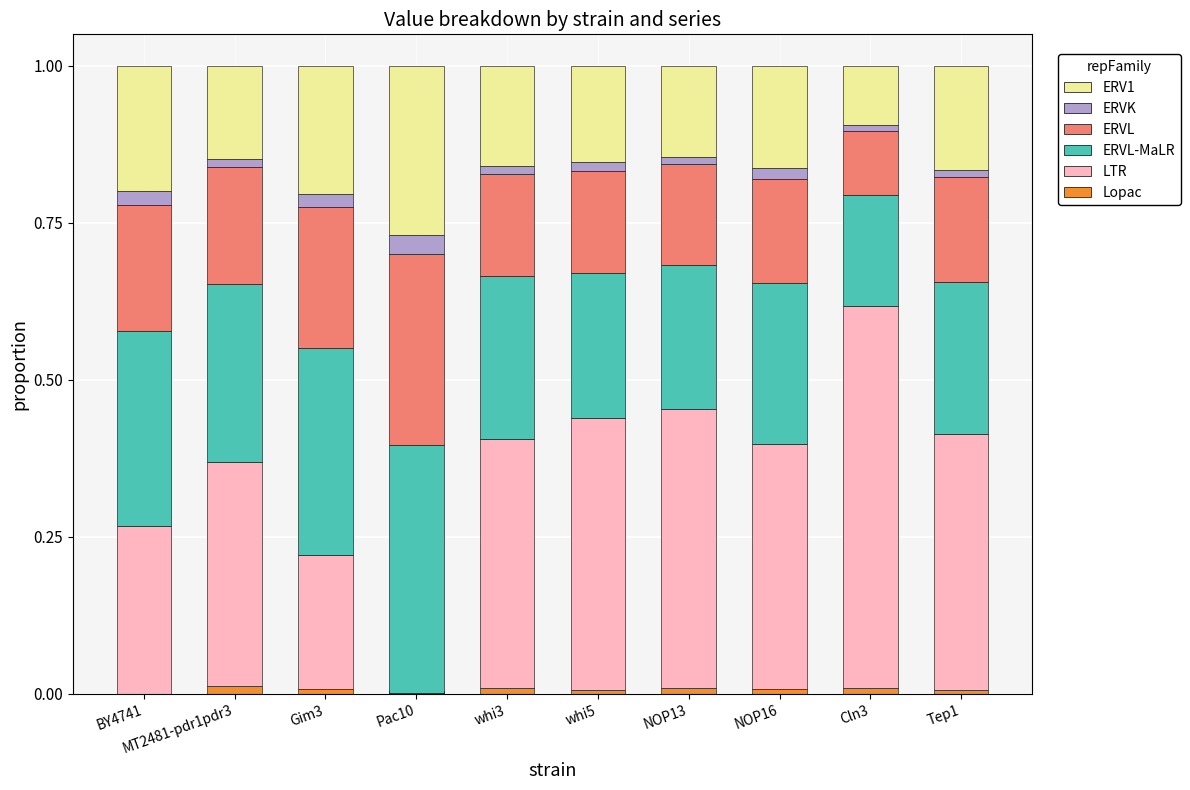

What is the value of the ERVL bar at the 5th from the left?

0.2